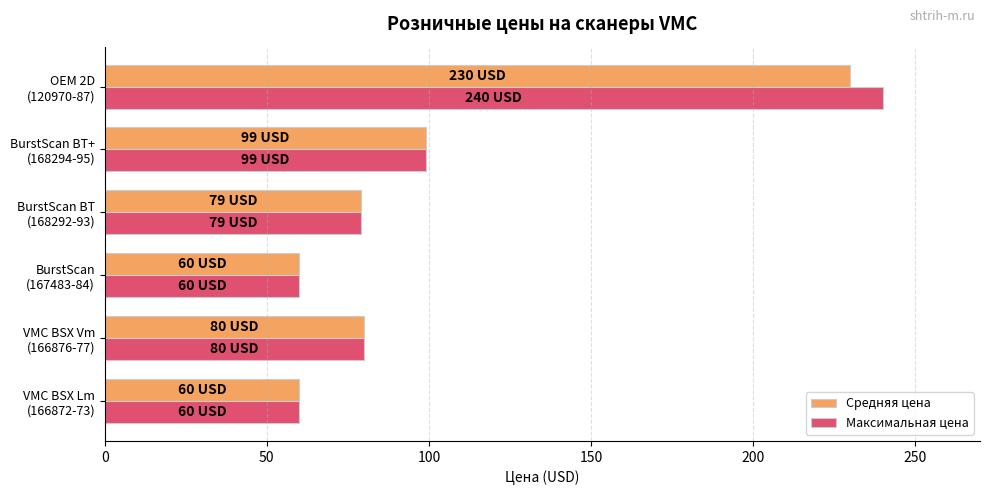

At how many categories does at least one series exceed 66?

4